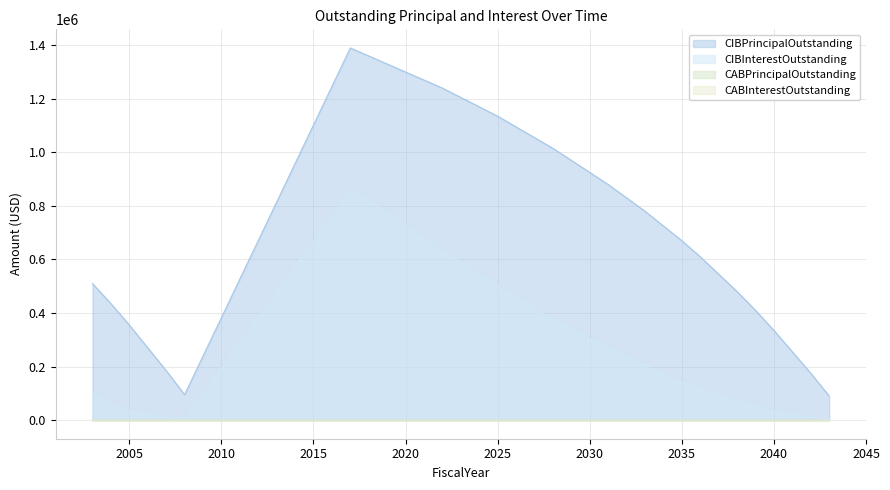

What is the minimum value for CIBInterestOutstanding?

2327.5